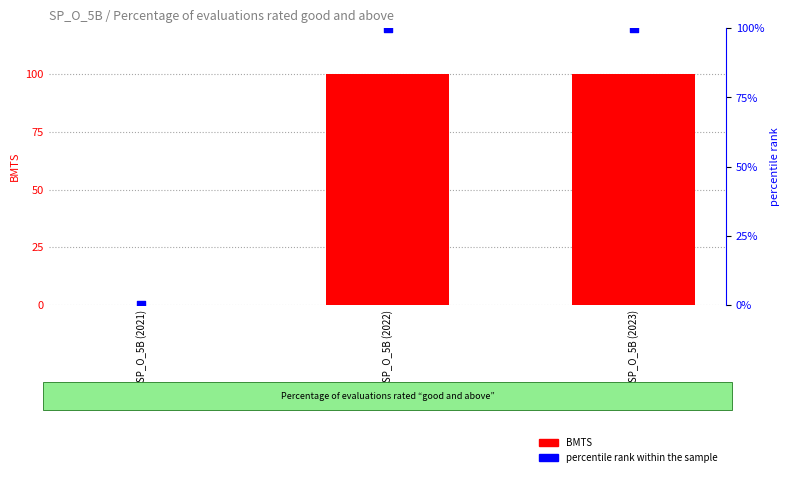

What is the total value across all series at SP_O_5B (2023)?

200